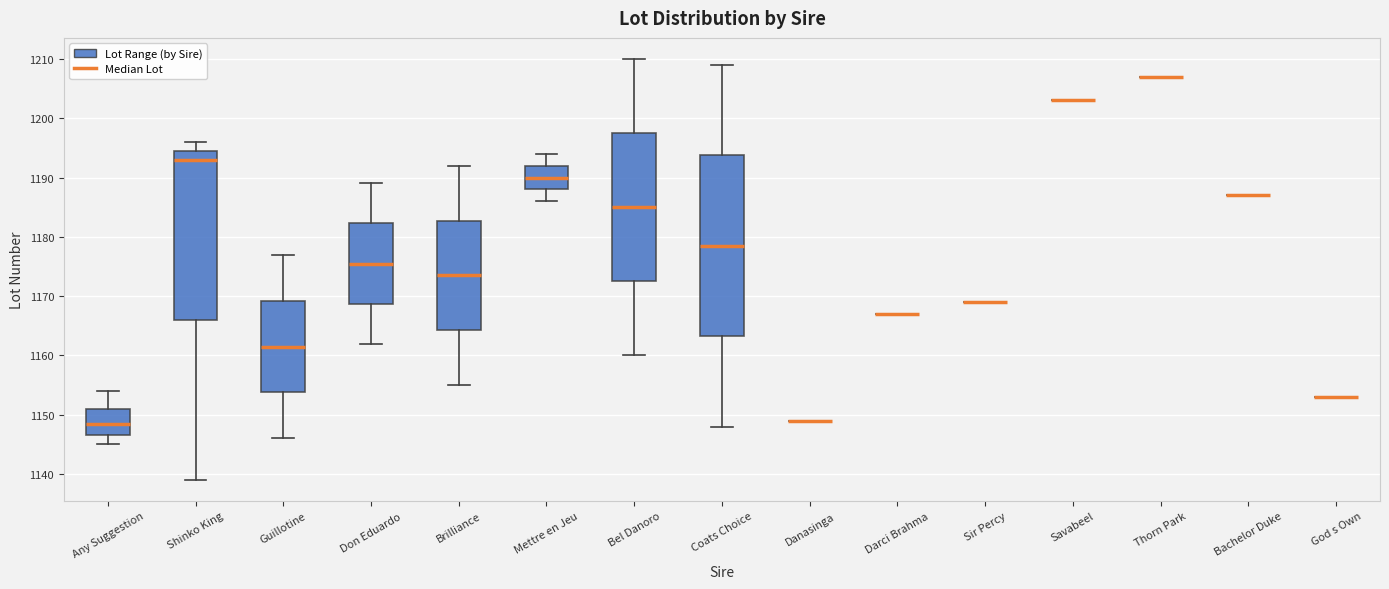

Reading left to right, transcribe this box plot: for each box, give where its median line is, the range the box spans, and where its two whiskers end, as read against the y-axis. The values are not printed on the chart, so give them approximately, as read against the axis.

Any Suggestion: median 1149, box 1147 to 1151, whiskers 1145 to 1154
Shinko King: median 1193, box 1166 to 1195, whiskers 1139 to 1196
Guillotine: median 1162, box 1154 to 1169, whiskers 1146 to 1177
Don Eduardo: median 1176, box 1169 to 1182, whiskers 1162 to 1189
Brilliance: median 1174, box 1164 to 1183, whiskers 1155 to 1192
Mettre en Jeu: median 1190, box 1188 to 1192, whiskers 1186 to 1194
Bel Danoro: median 1185, box 1173 to 1198, whiskers 1160 to 1210
Coats Choice: median 1179, box 1163 to 1194, whiskers 1148 to 1209
Danasinga: box collapsed to a line at 1149, whiskers 1149 to 1149
Darci Brahma: box collapsed to a line at 1167, whiskers 1167 to 1167
Sir Percy: box collapsed to a line at 1169, whiskers 1169 to 1169
Savabeel: box collapsed to a line at 1203, whiskers 1203 to 1203
Thorn Park: box collapsed to a line at 1207, whiskers 1207 to 1207
Bachelor Duke: box collapsed to a line at 1187, whiskers 1187 to 1187
God s Own: box collapsed to a line at 1153, whiskers 1153 to 1153